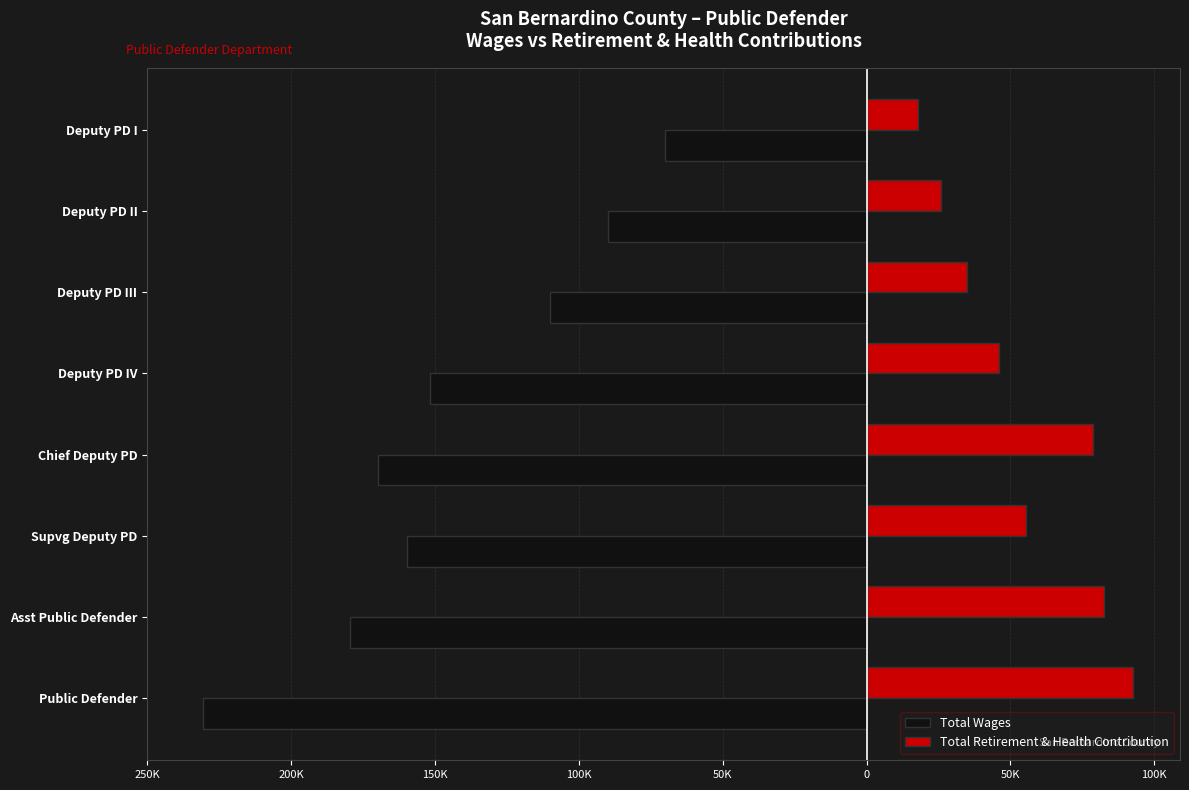

What are all the series names shown in the legend?

Total Wages, Total Retirement & Health Contribution